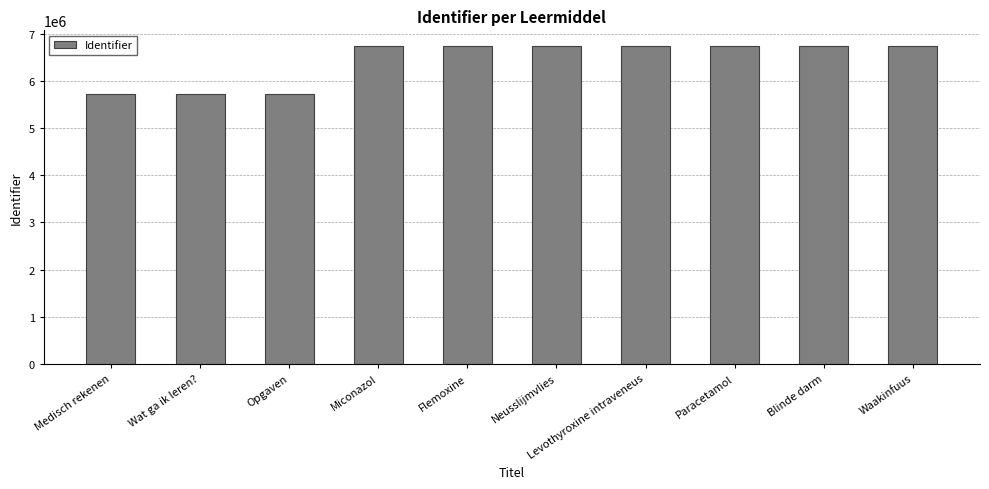

The chart shows a value of 5726759 at Medisch rekenen. True or false?

True